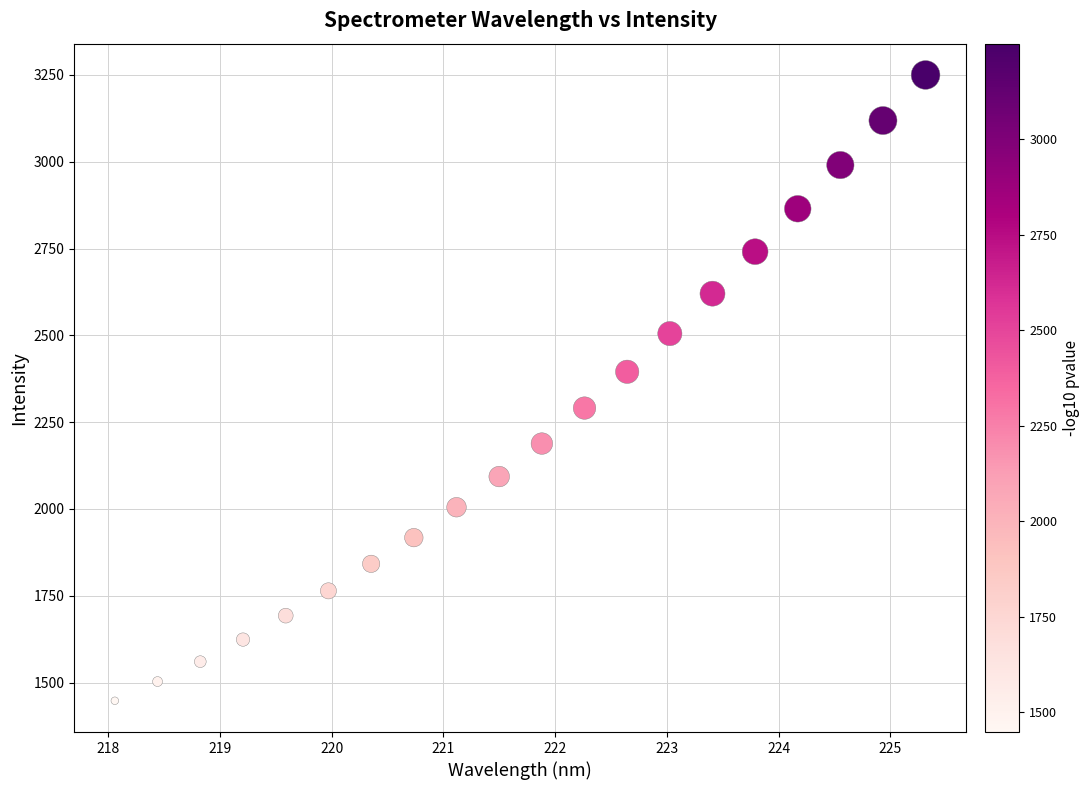

What is the range of X values (max minus min)?

7.3